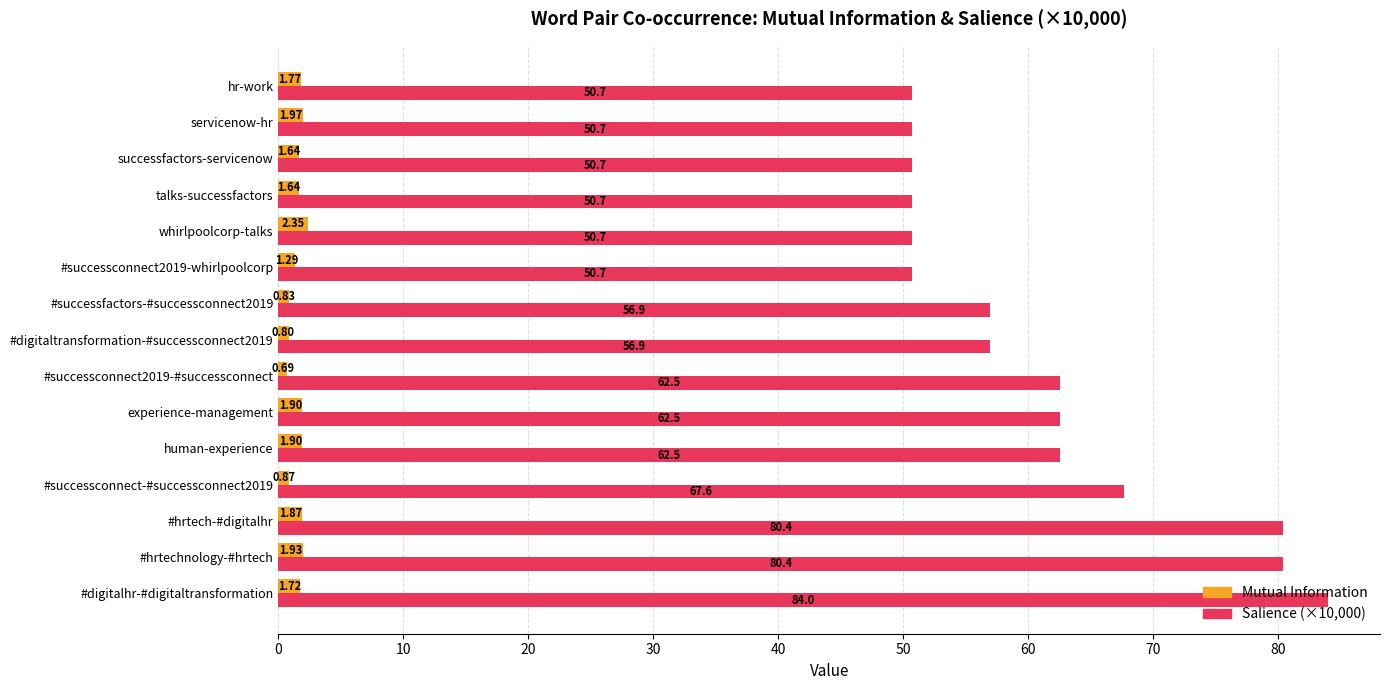

Which category has the highest value across all series?

#digitalhr-#digitaltransformation